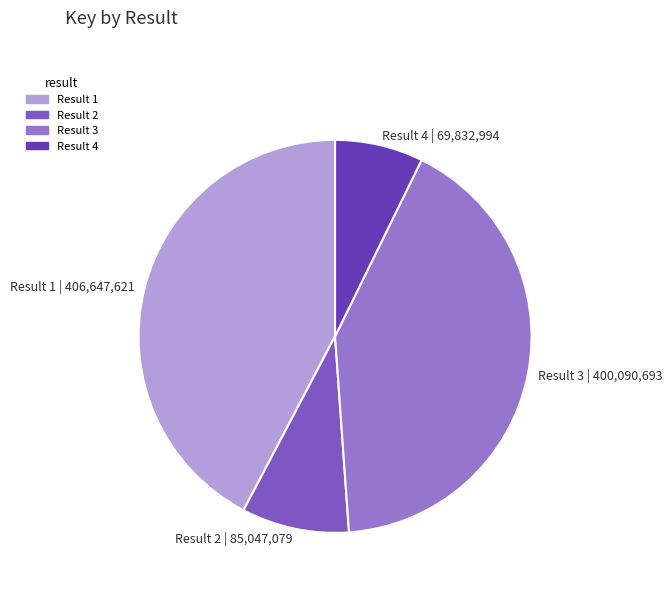

The Result 3 | 400,090,693 slice represents 31% of the pie. True or false?

False